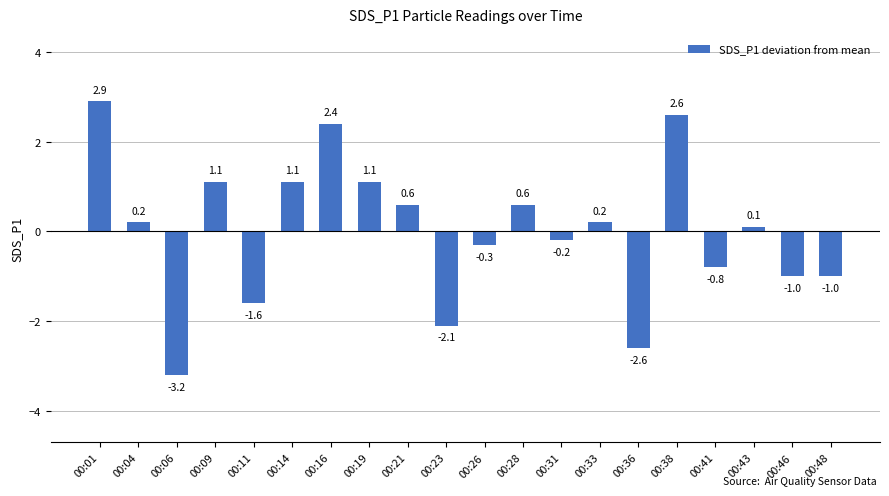

Reading left to right, list all the values displayed in this chart.

2.9	0.2	-3.2	1.1	-1.6	1.1	2.4	1.1	0.6	-2.1	-0.3	0.6	-0.2	0.2	-2.6	2.6	-0.8	0.1	-1.0	-1.0